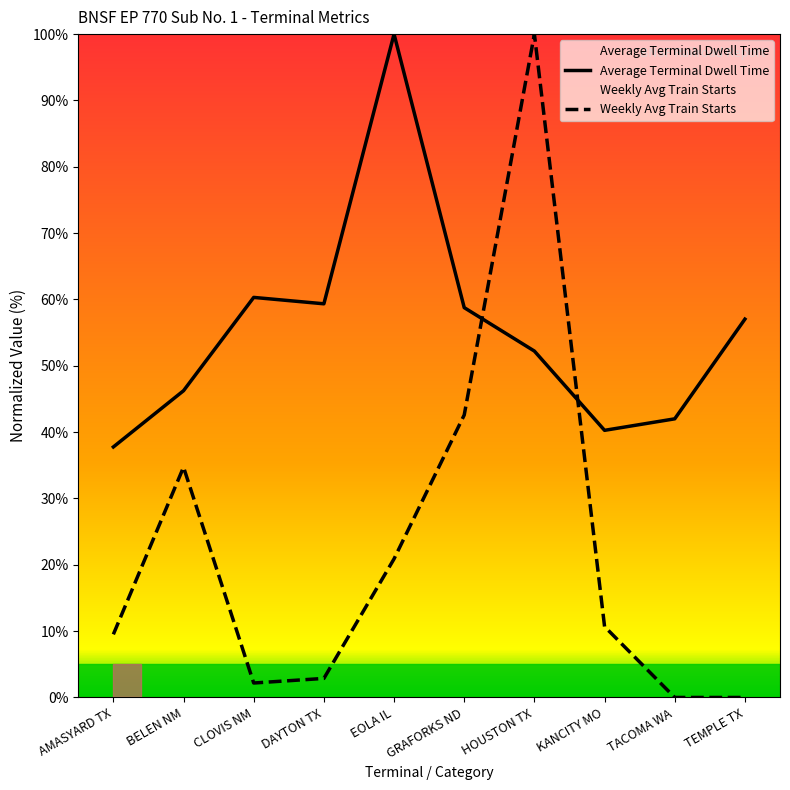

How many interior local valleys does the Average Terminal Dwell Time series have?

2